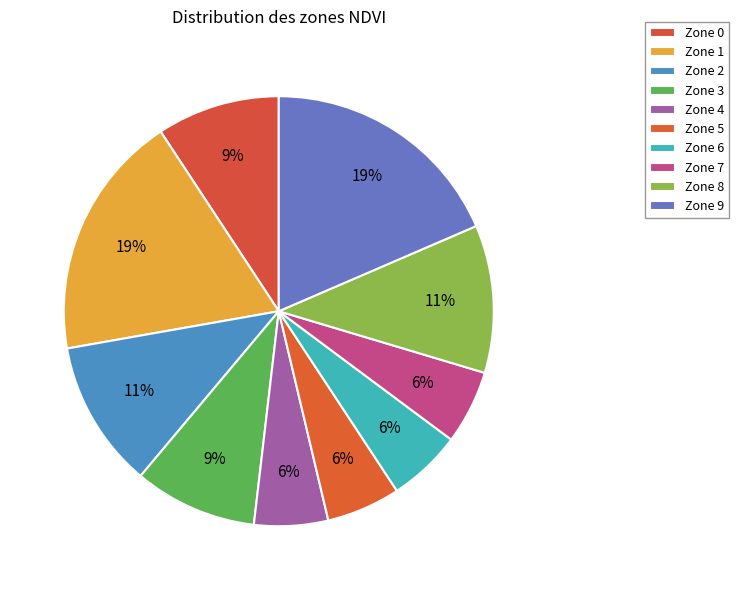

Which has a higher value, Zone 5 or Zone 2?

Zone 2